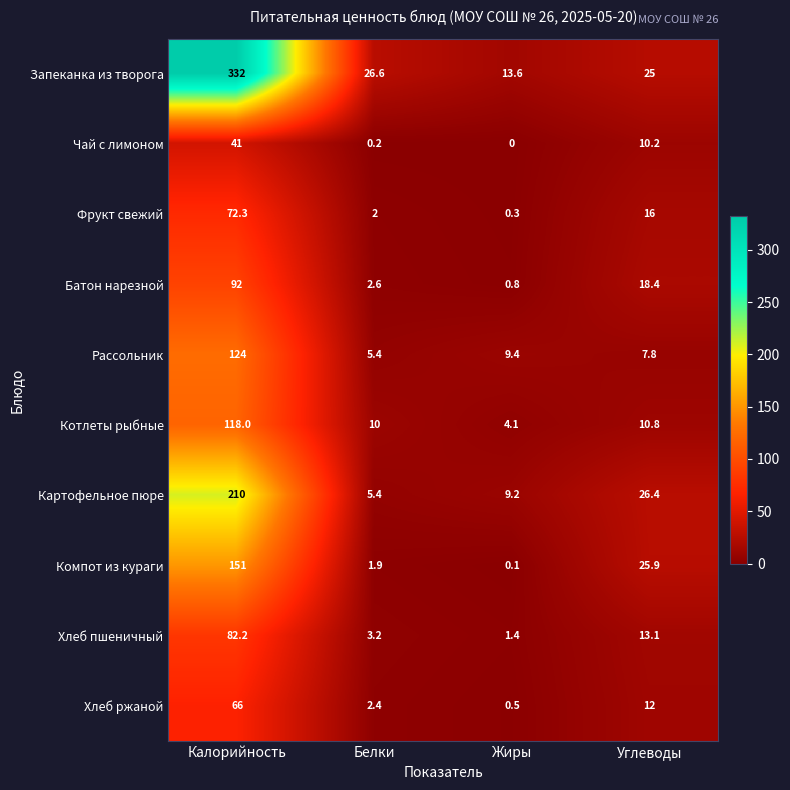

The value of Батон нарезной at Углеводы is 18.4. True or false?

True